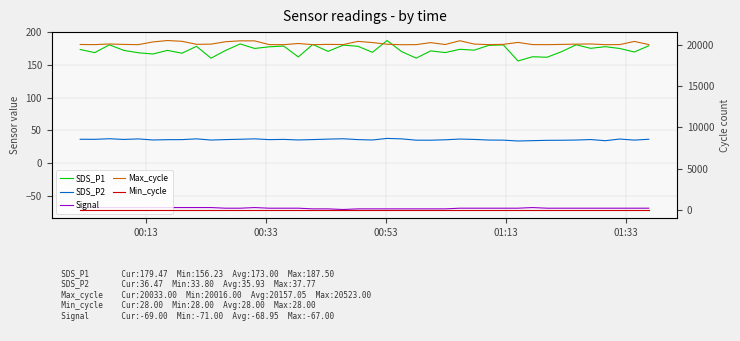

What are all the series names shown in the legend?

SDS_P1, SDS_P2, Signal, Max_cycle, Min_cycle